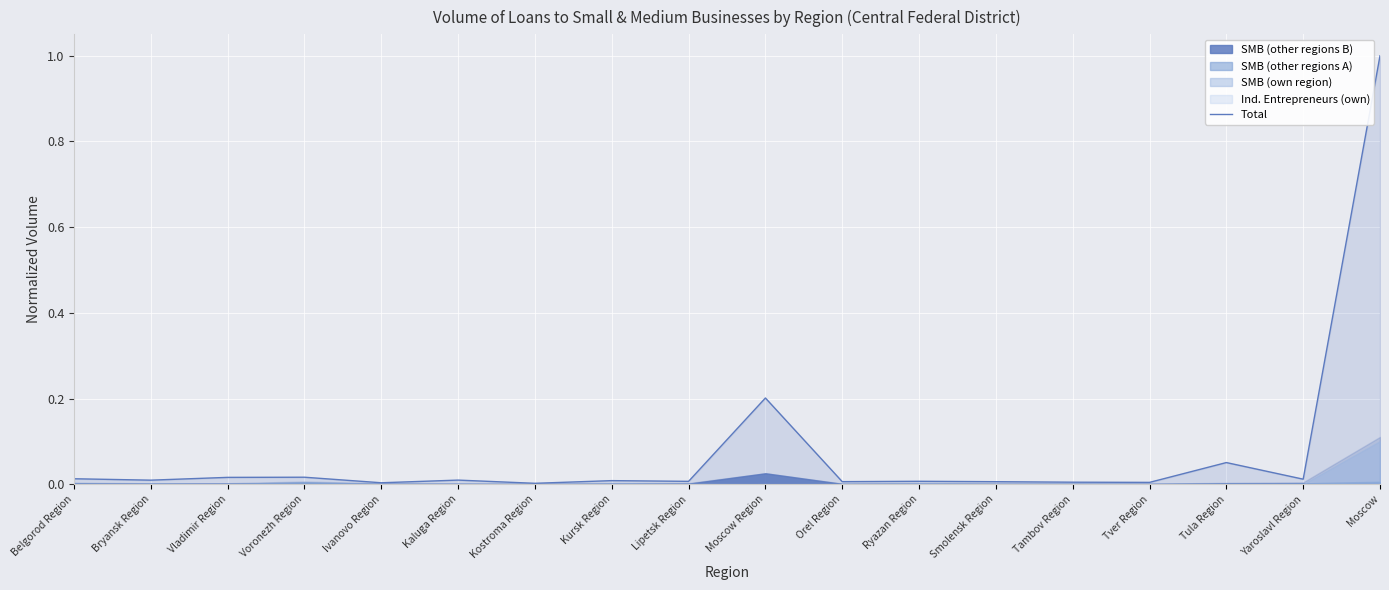

What is the label of the 8th point from the left?

Kursk Region